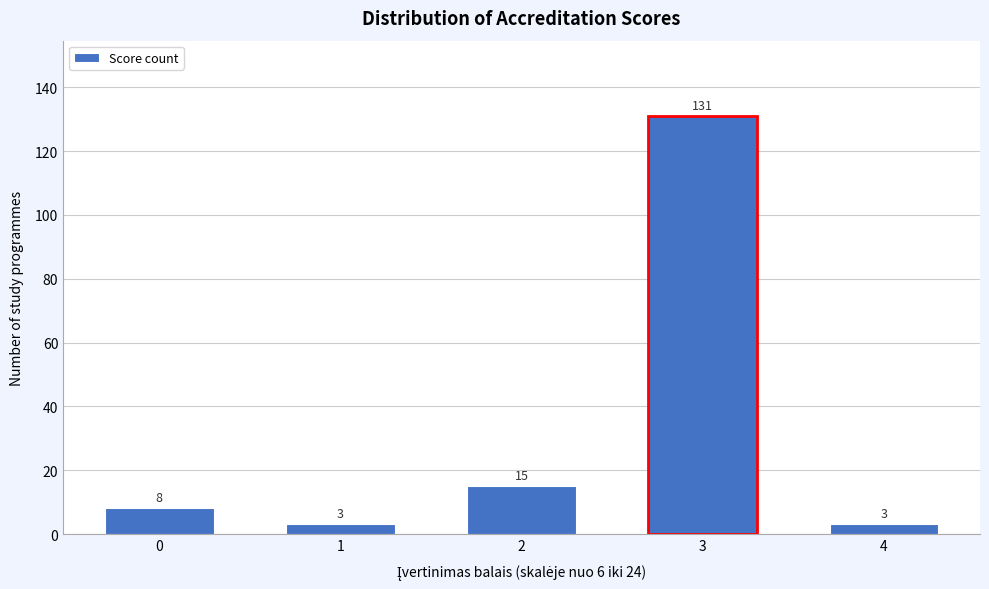

Reading right to left, transcribe all the data shown in this chart.

3	131	15	3	8